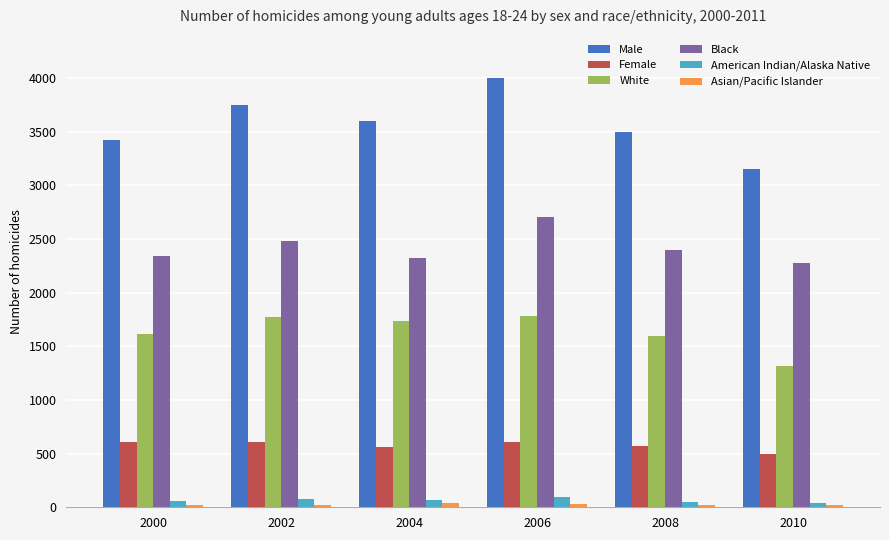

The Male series shows 3154 at 2010. True or false?

True